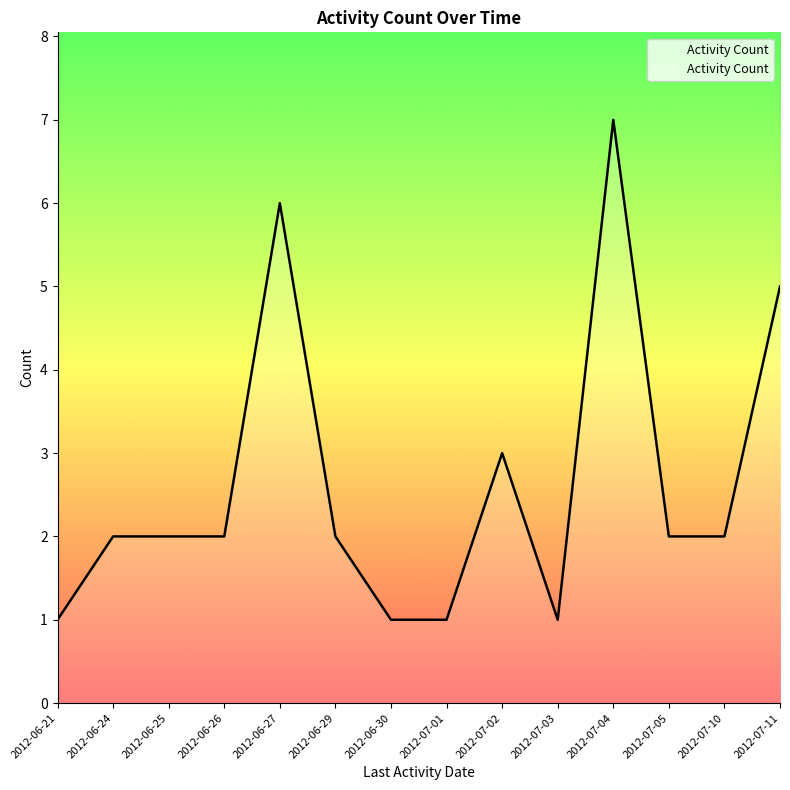

True or false: there are more than 0 points higher than both neighbors.

True